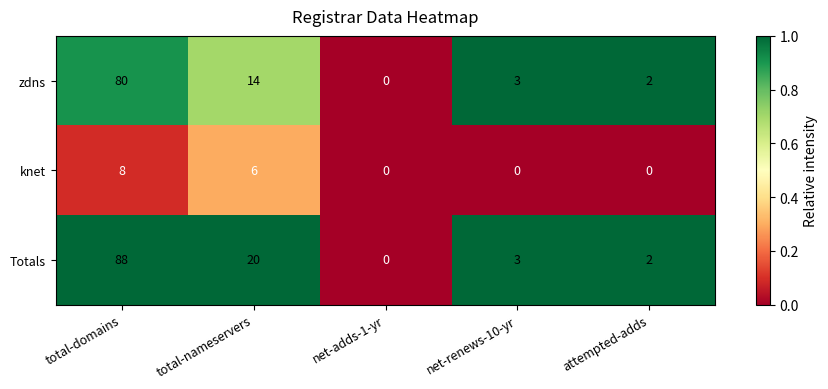

At which category is the sum across all series the highest?

total-domains